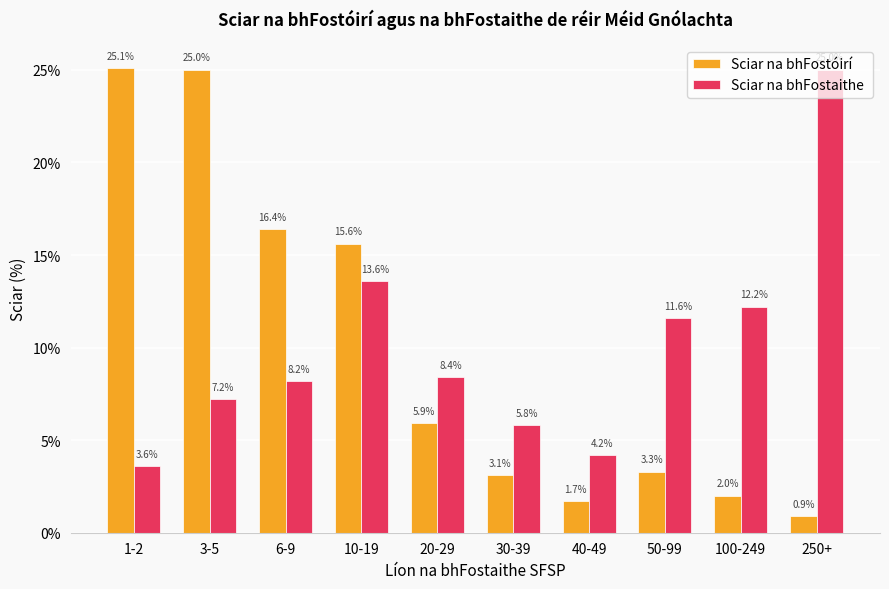

Does the chart contain any negative values?

No